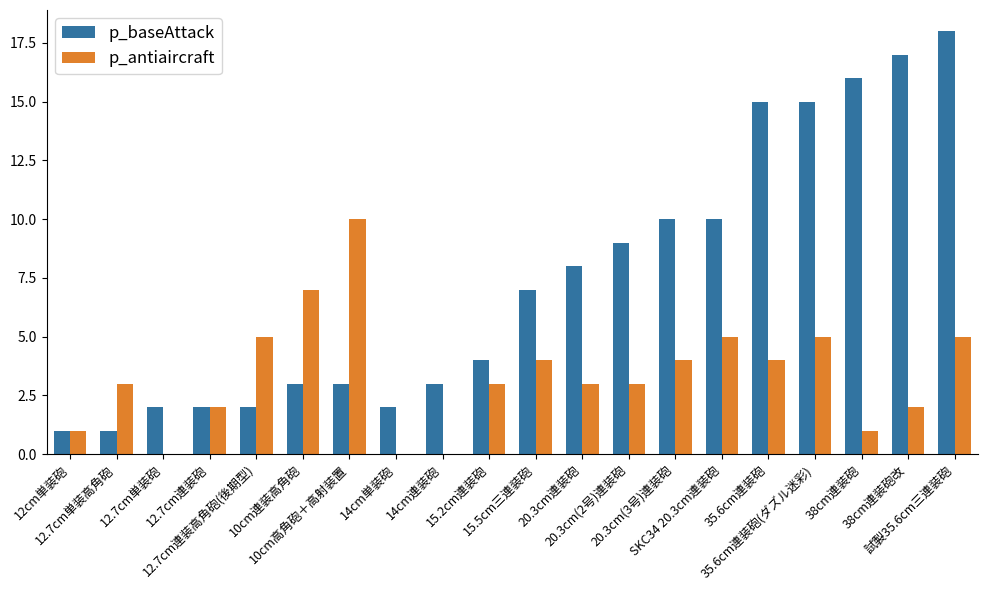

Which series has the largest total across all categories?

p_baseAttack